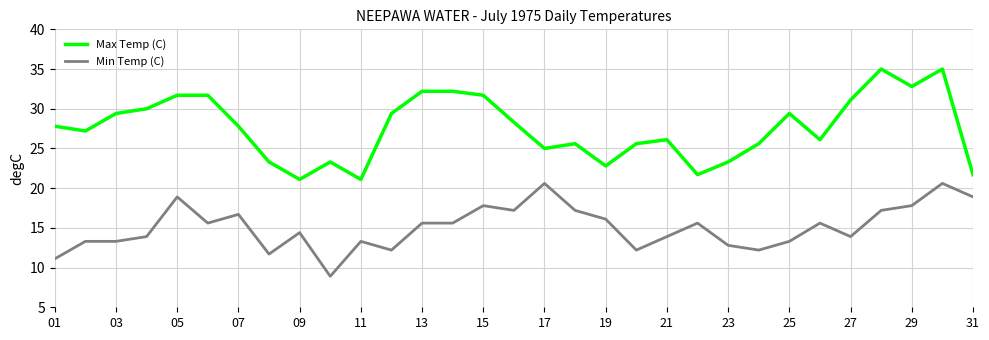

List the series in order of their overall mean, lowest first.

Min Temp (C), Max Temp (C)